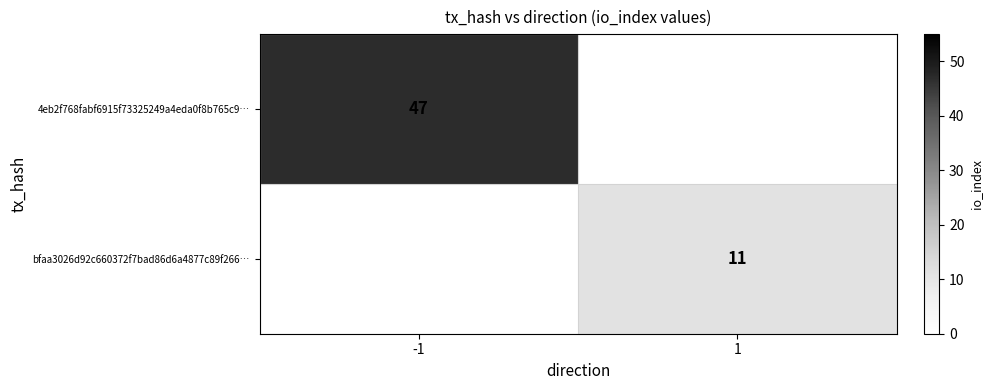

The value of 4eb2f768fabf6915f73325249a4eda0f8b765c9… at -1 is 64. True or false?

False